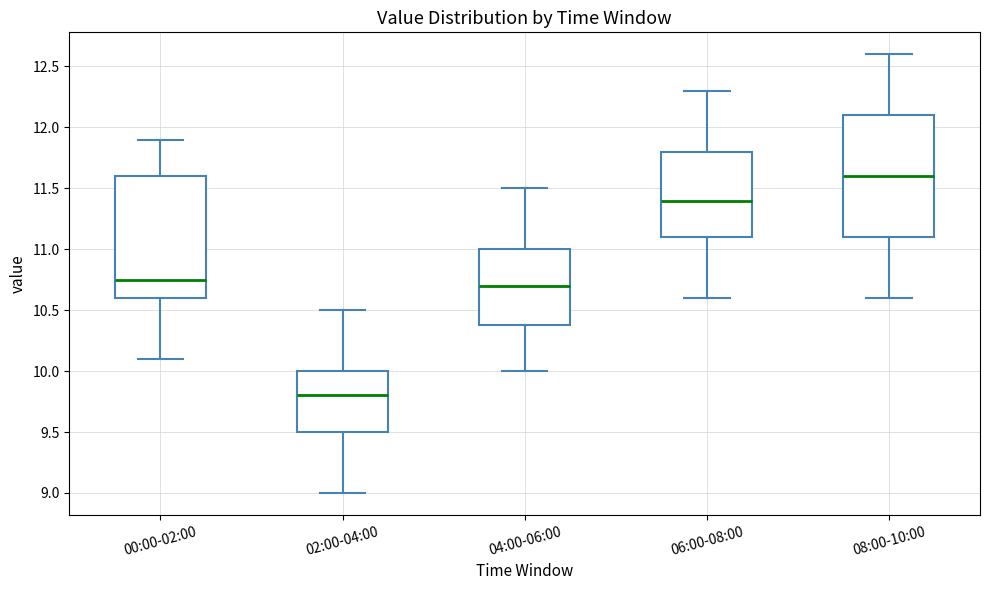

Where is the lower edge of the box for 00:00-02:00 on the y-axis? The values are not printed on the chart, so give them approximately, as read against the axis.

10.60